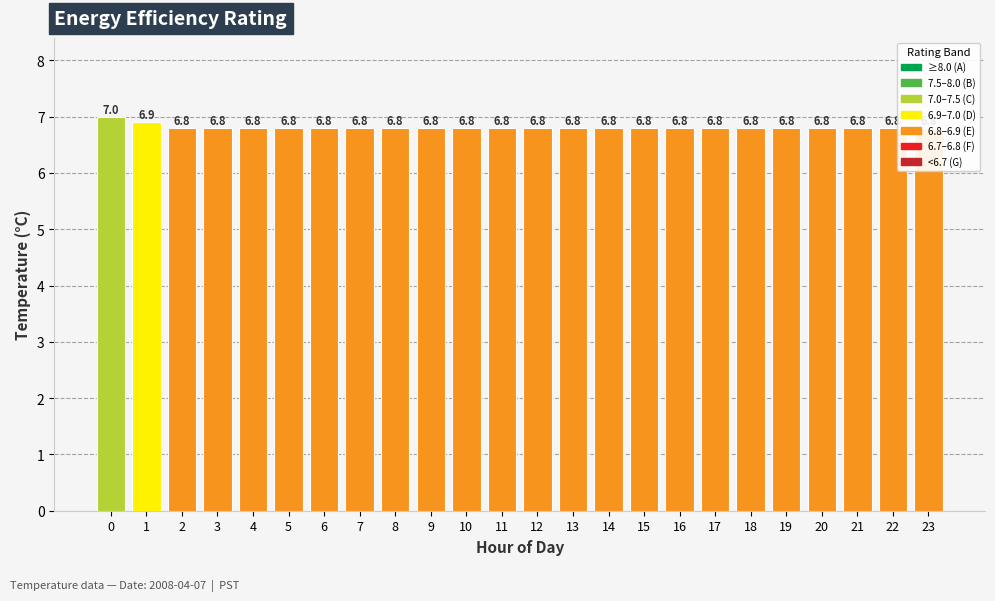

Reading left to right, what are all the values shown in this chart?

7.0	6.9	6.8	6.8	6.8	6.8	6.8	6.8	6.8	6.8	6.8	6.8	6.8	6.8	6.8	6.8	6.8	6.8	6.8	6.8	6.8	6.8	6.8	6.8